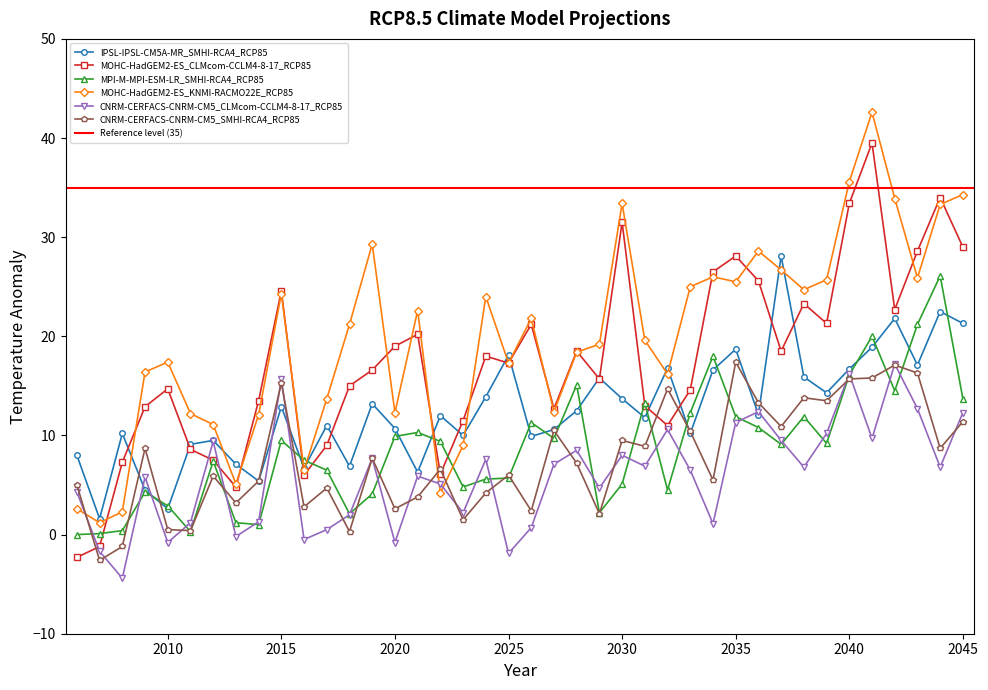

How many distinct data groups are displayed?

6